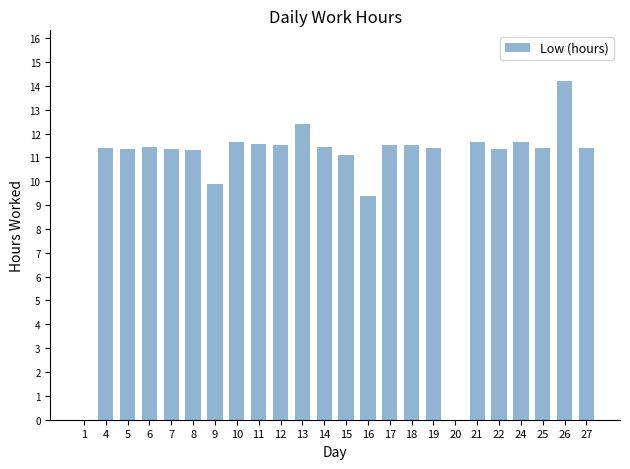

At which label does the data first exceed 11?

4